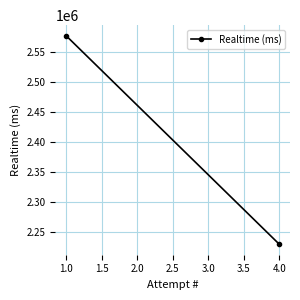

True or false: the data shows 715481 at 4.0.

False